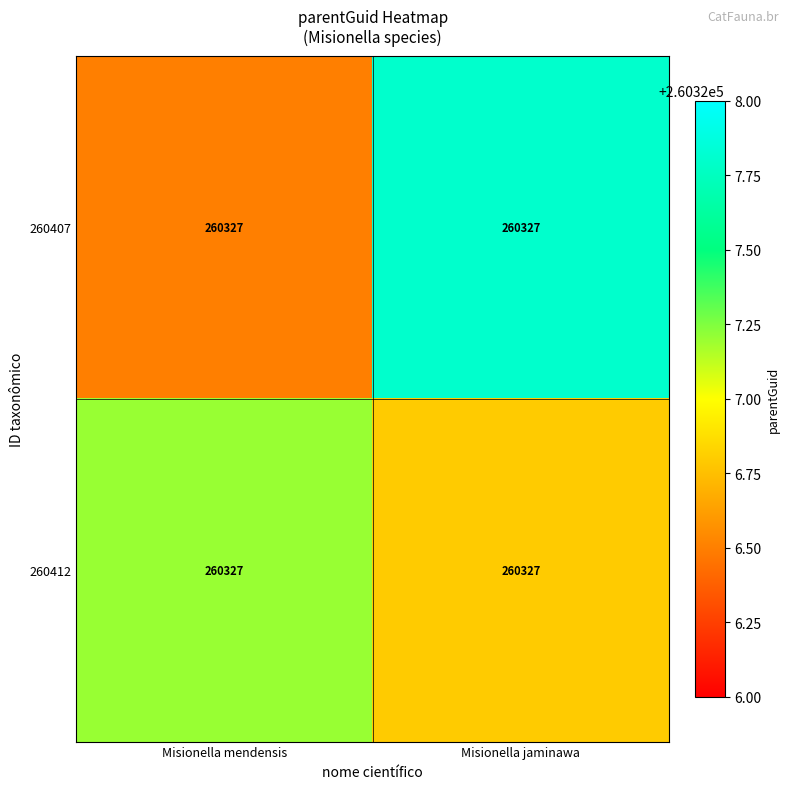

Which has a higher value, Misionella mendensis or Misionella jaminawa?

Misionella jaminawa